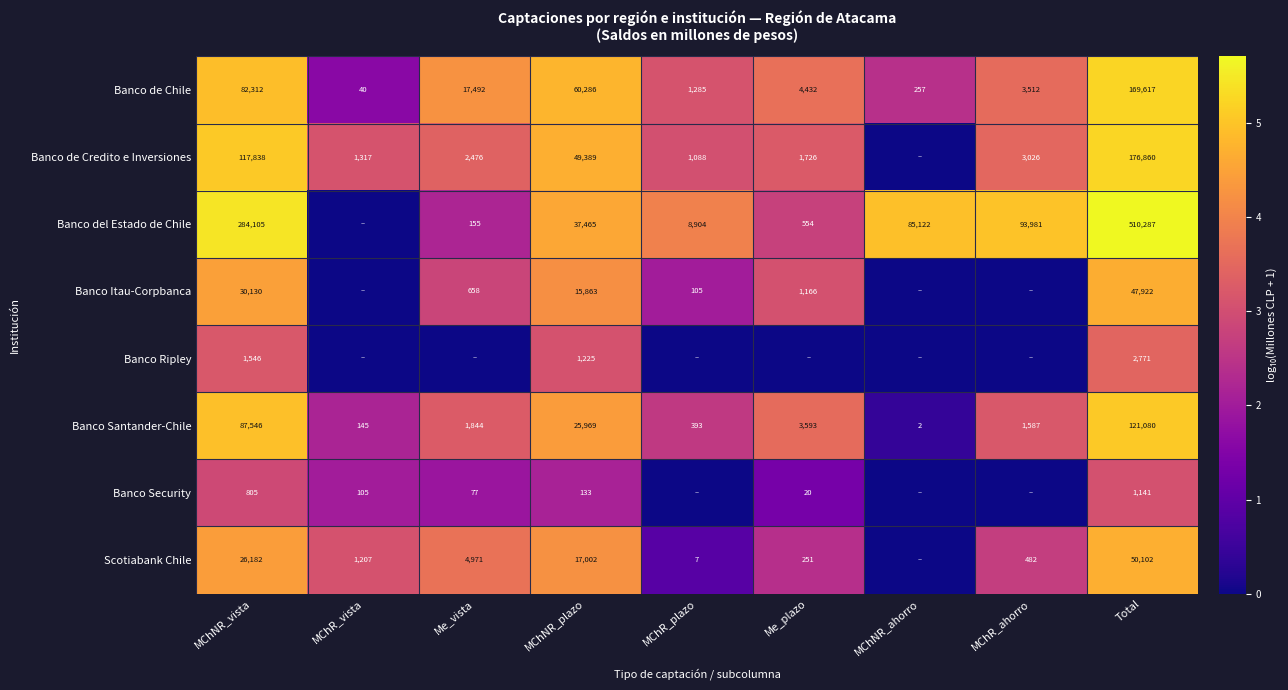

Rank the categories by Banco Santander-Chile value from lowest to highest.

MChNR_ahorro, MChR_vista, MChR_plazo, MChR_ahorro, Me_vista, Me_plazo, MChNR_plazo, MChNR_vista, Total